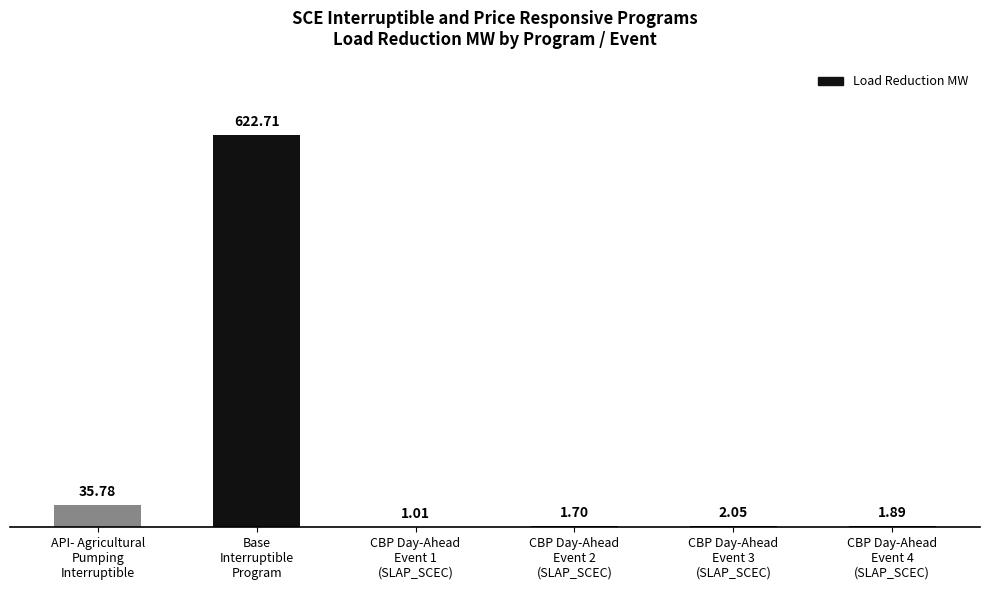

How many data points does each series have?

6